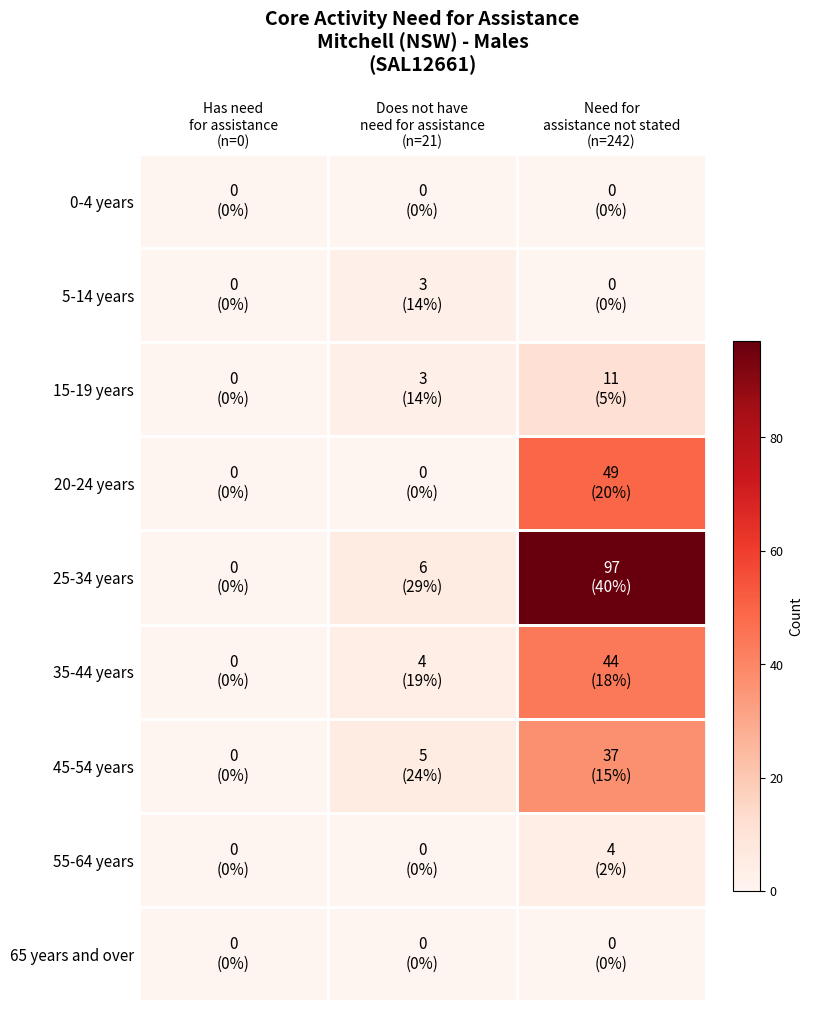

Which has a higher value, Does not have
need for assistance
(n=21) or Need for
assistance not stated
(n=242)?

Does not have
need for assistance
(n=21)